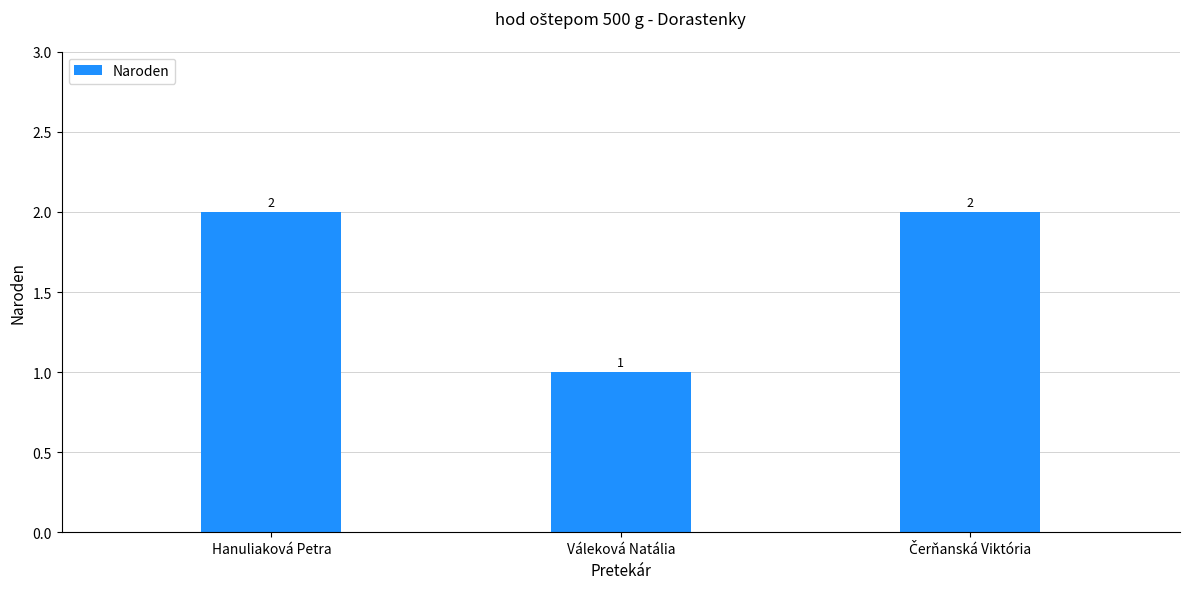

Which label corresponds to the smallest value in the chart?

Váleková Natália